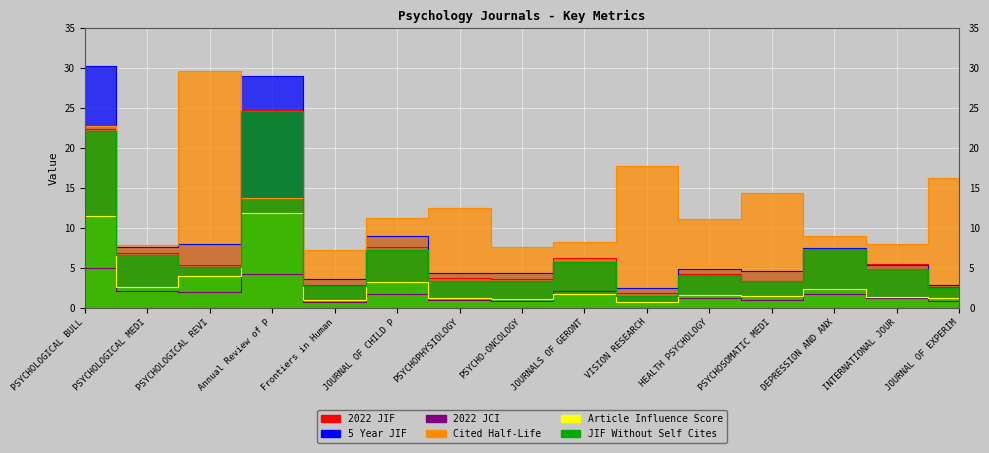

At which category does Cited Half-Life reach its first local valley?

PSYCHOLOGICAL MEDI